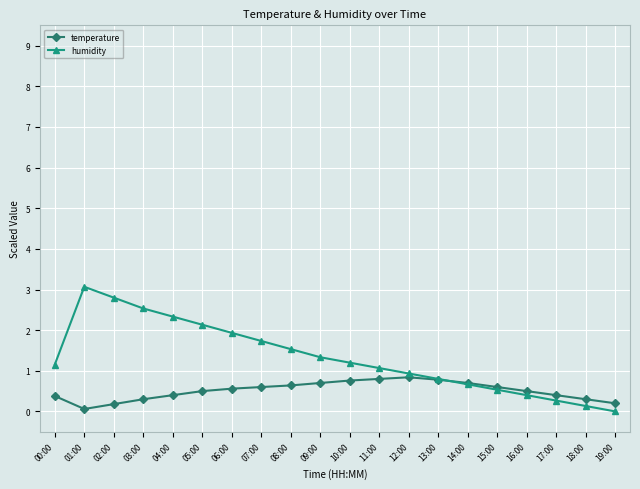

At which category does humidity reach its first local peak?

01:00